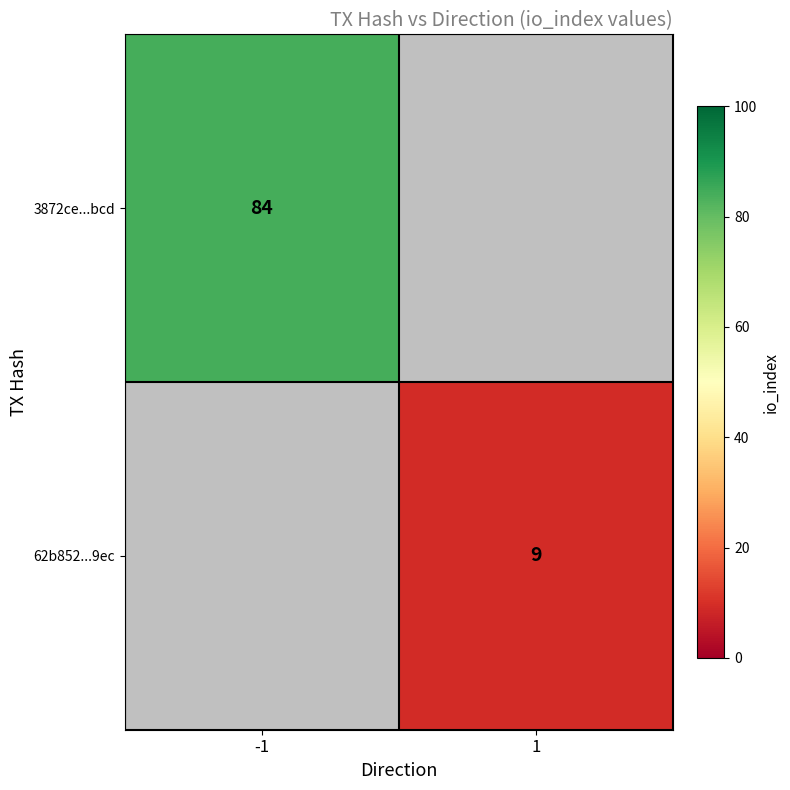

Is it true that 3872ce...bcd equals 112 at -1?

False